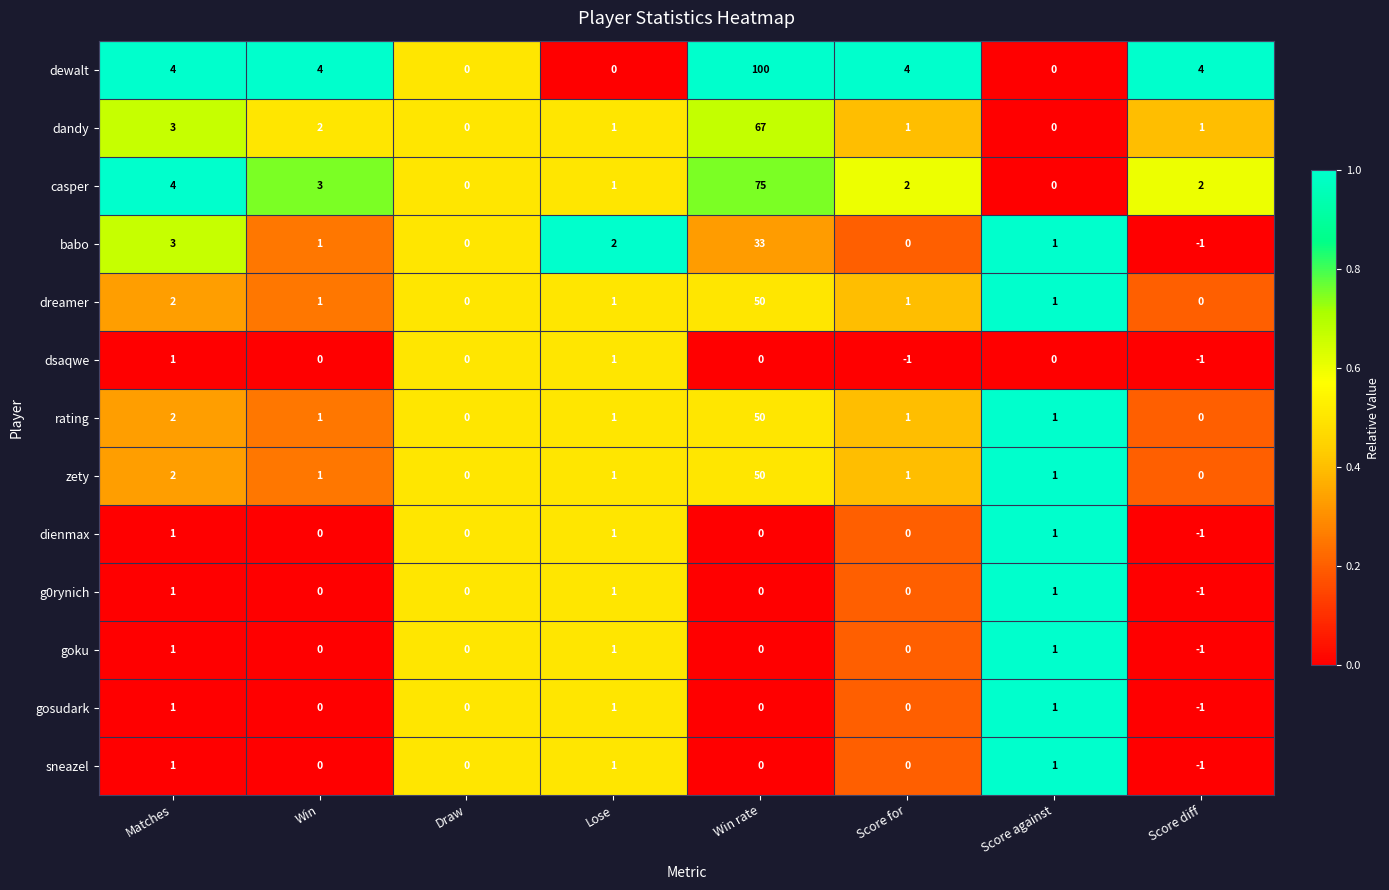

What is the total value across all series at Lose?

13